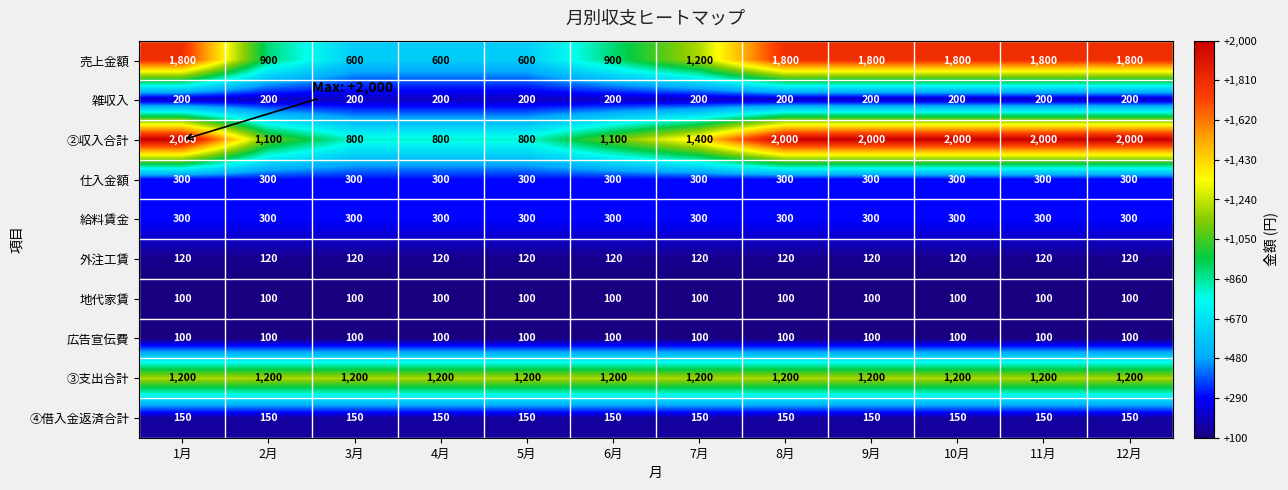

Read the ④借入金返済合計 value at 4月.

150